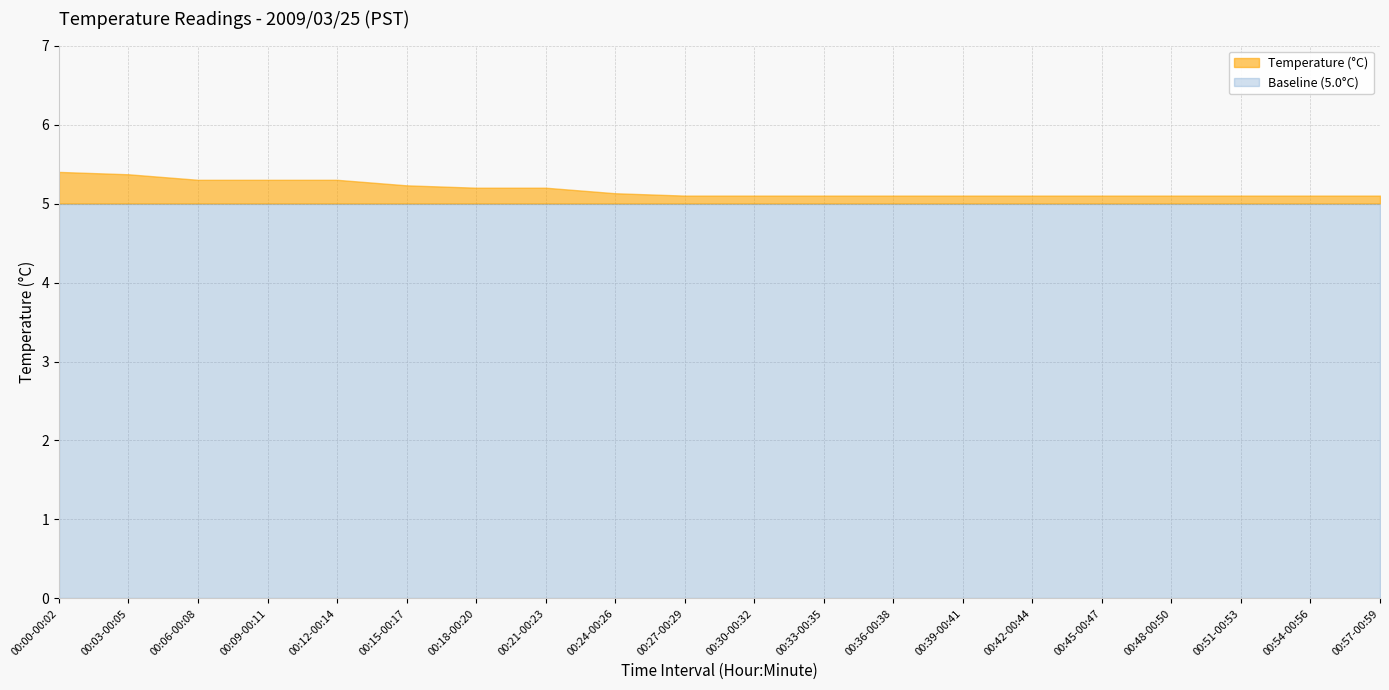

What is the minimum value for Baseline (5.0°C)?

5.0